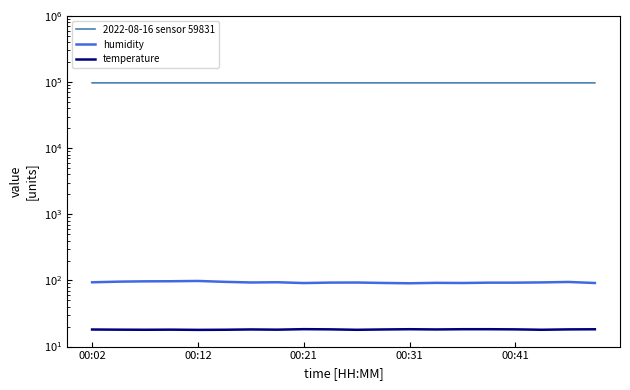

At 11, list the series in order from smallest to largest.

temperature, humidity, 2022-08-16 sensor 59831